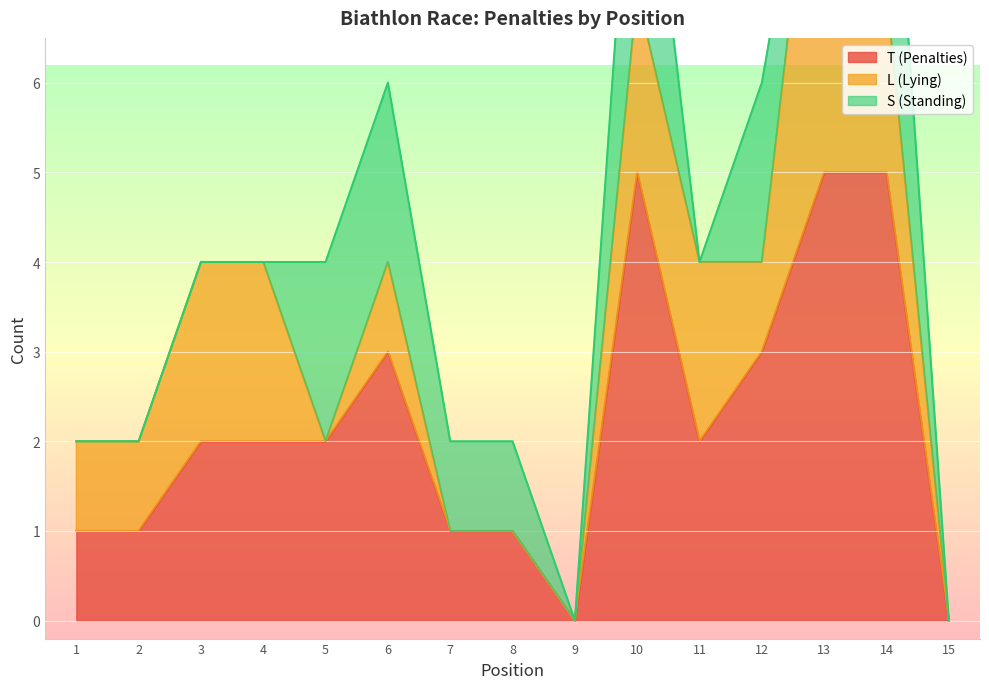

What is the difference between the maximum and second lowest values in the S (Standing) series?

3